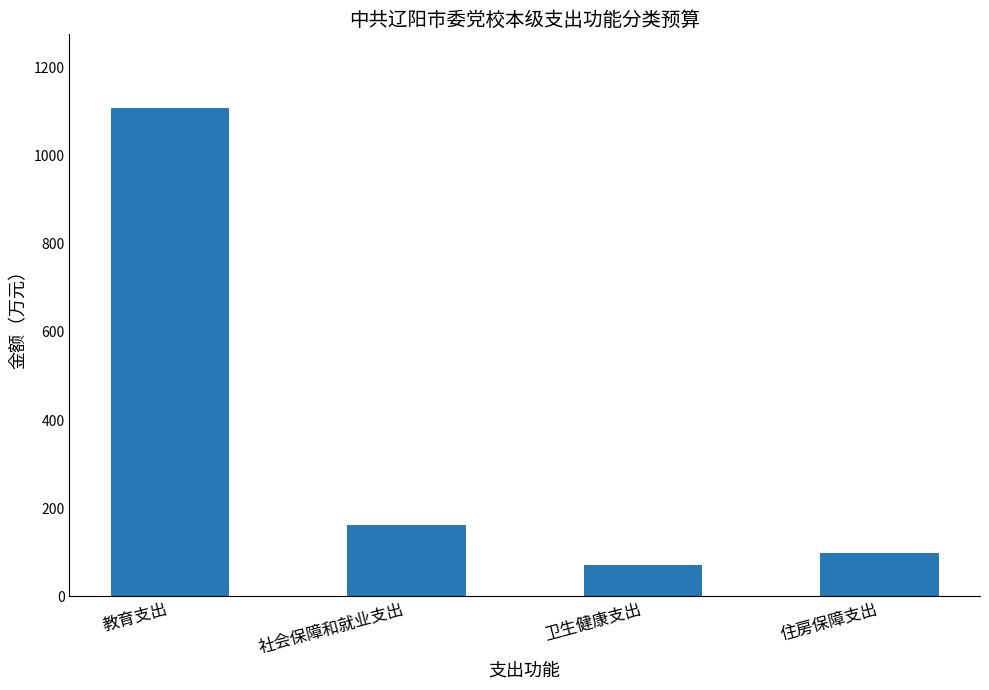

Which category has the lowest value across all series?

卫生健康支出